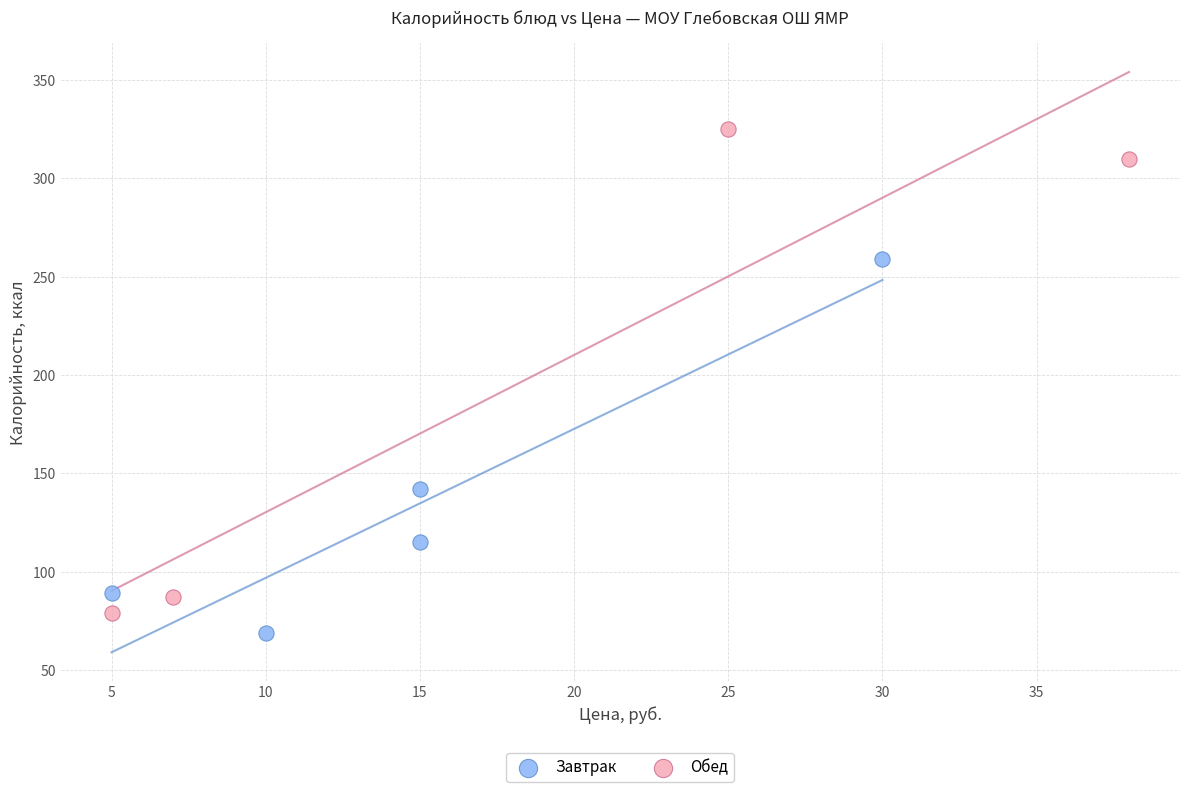

Which series contains the highest Y value?

Обед